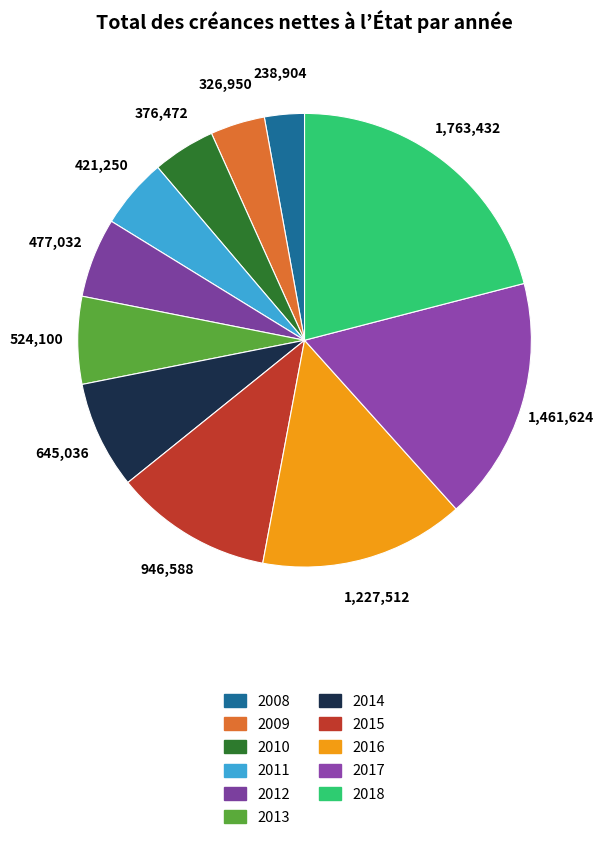

Count the number of slices in the pie.

11